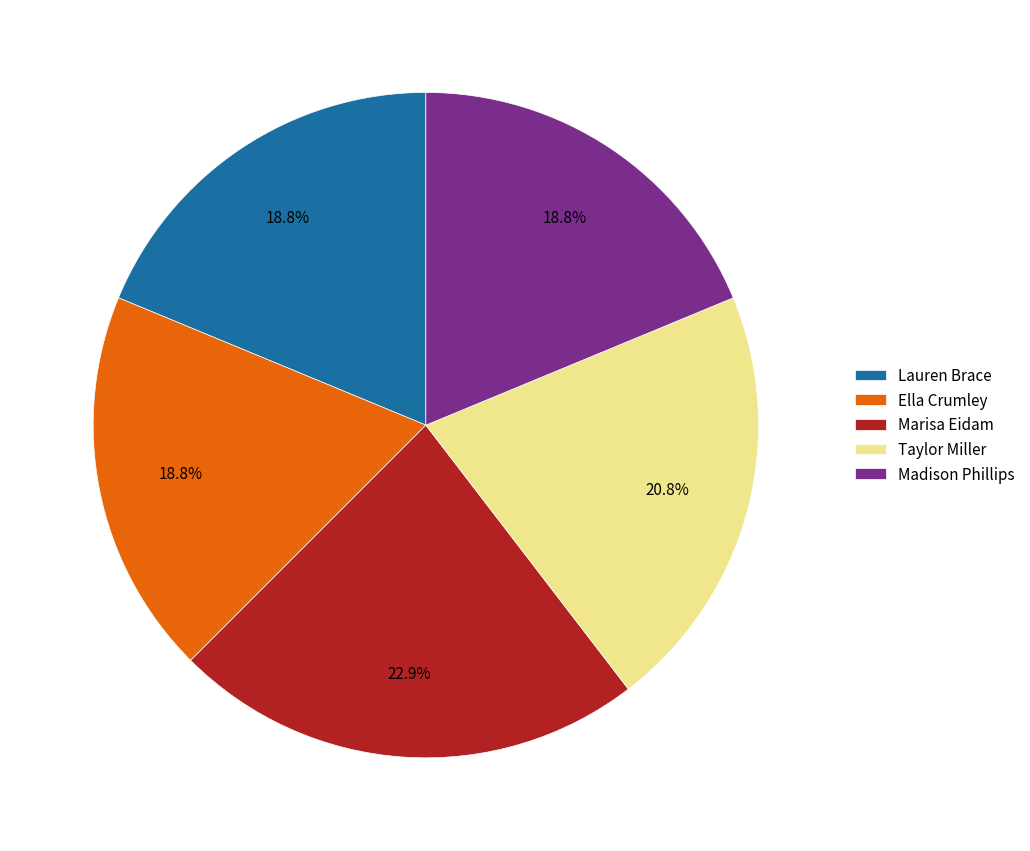

What is the total percentage of Ella Crumley and Marisa Eidam?

41.7%